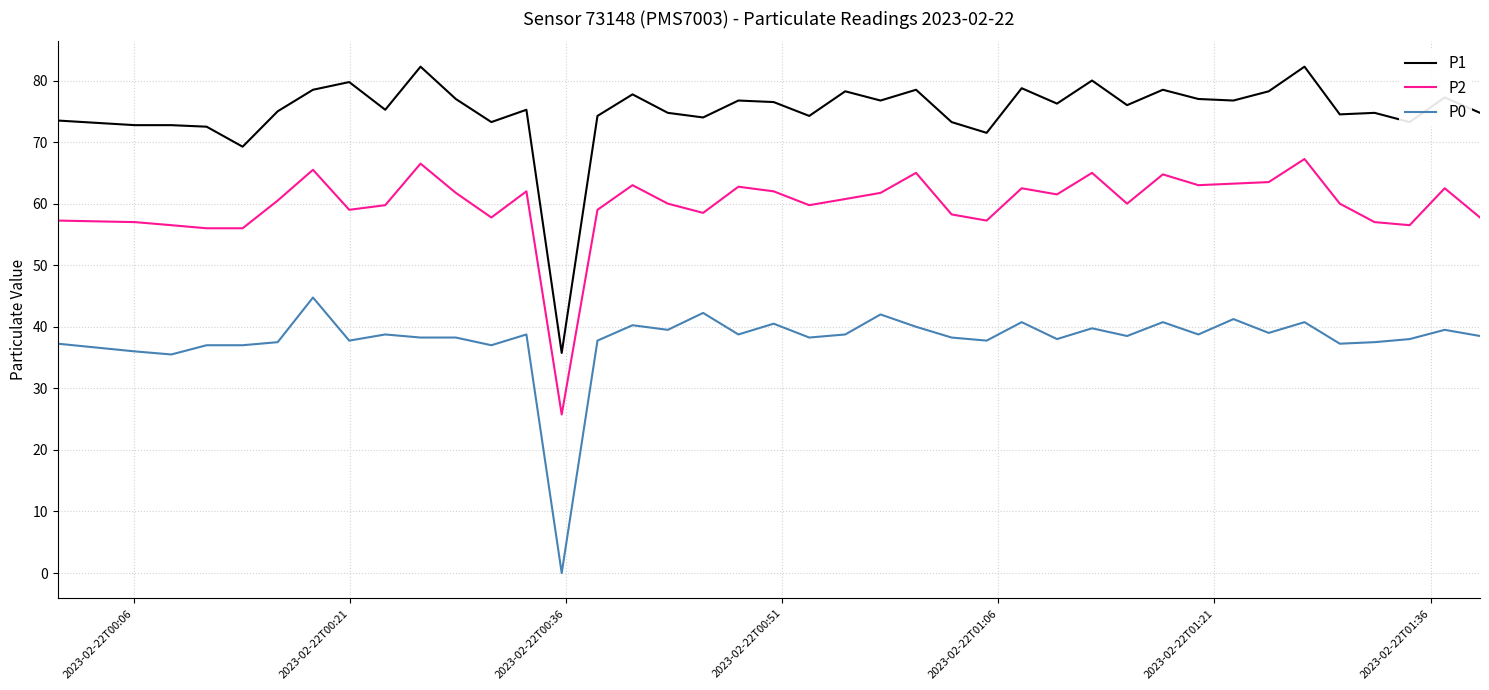

What is the difference between the maximum and minimum values in the P1 series?

46.5